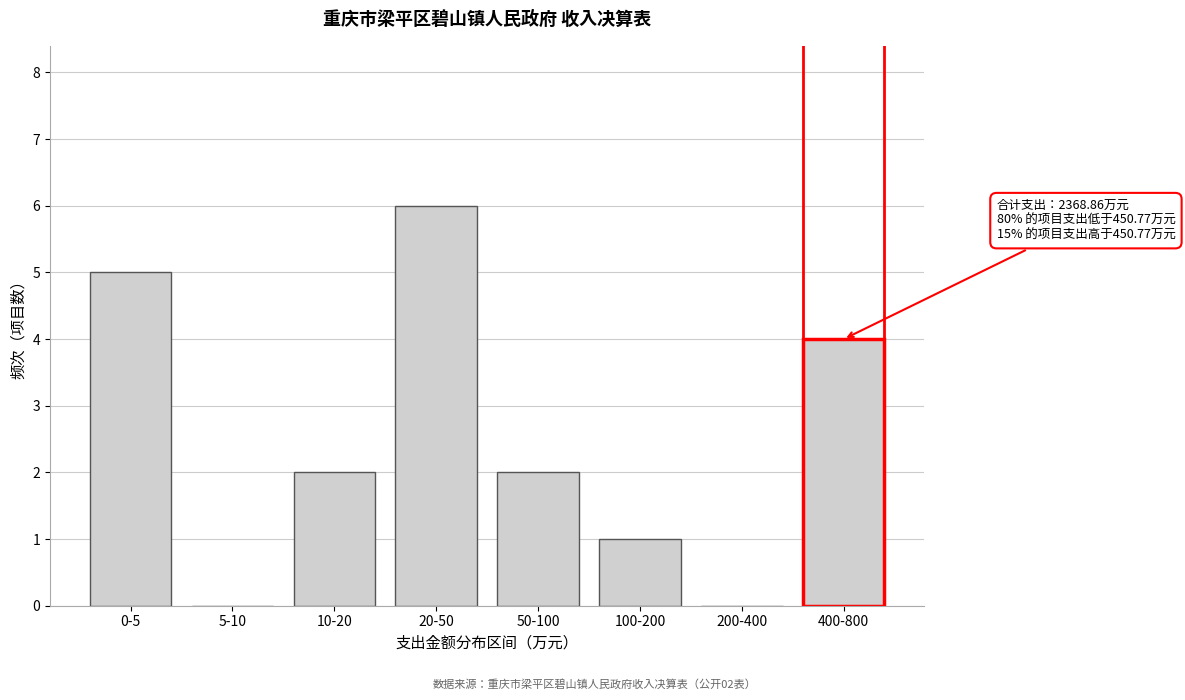

Reading left to right, transcribe all the data shown in this chart.

0-5=5	5-10=0	10-20=2	20-50=6	50-100=2	100-200=1	200-400=0	400-800=4